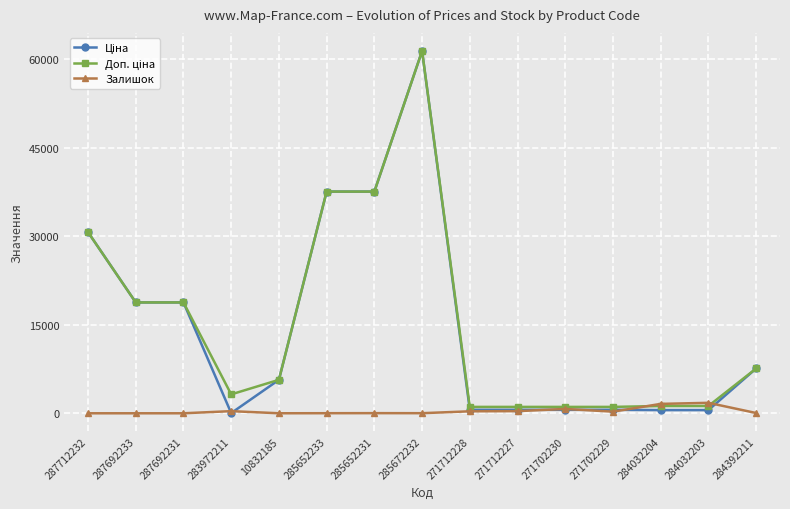

At which category is the sum across all series the highest?

285672232